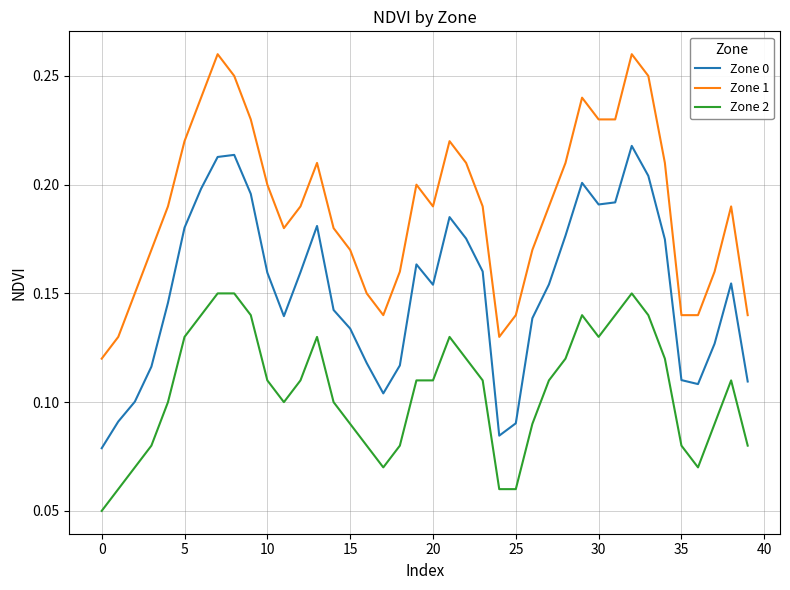

List the series in order of their overall mean, lowest first.

Zone 2, Zone 0, Zone 1